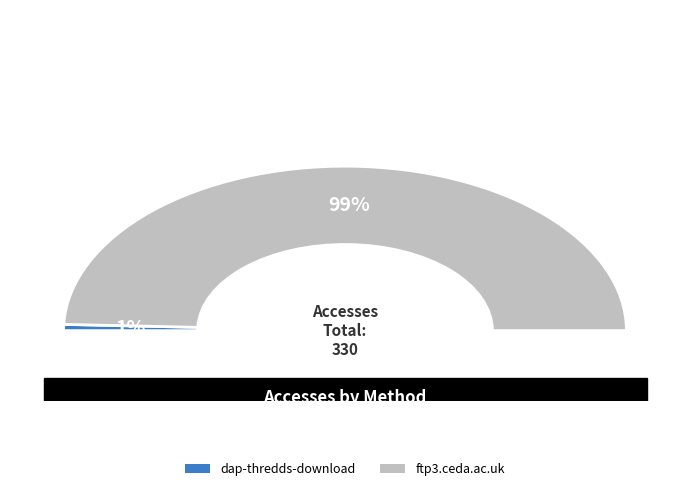

True or false: dap-thredds-download accounts for 14% of the total.

False